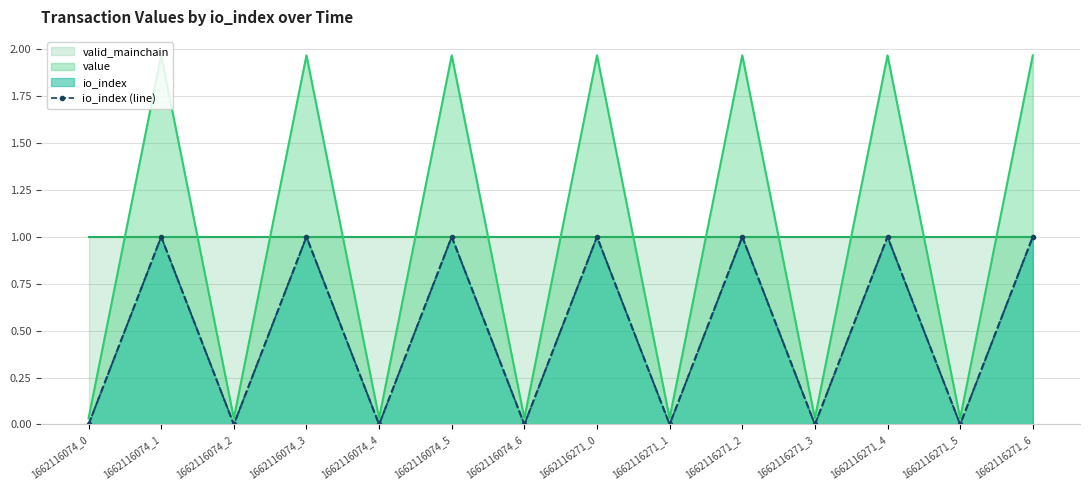

What is the difference between the second highest and minimum values?

1